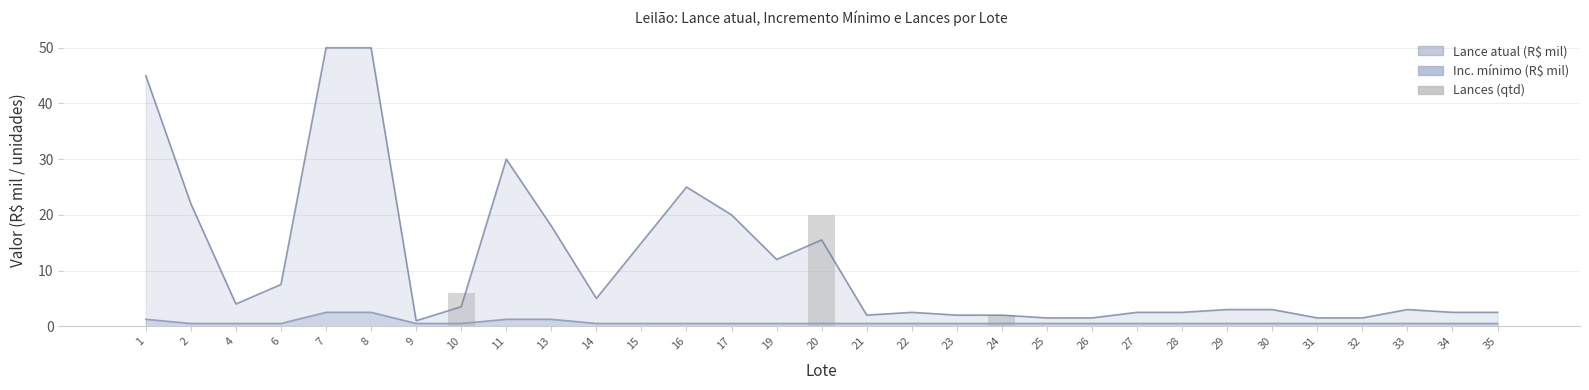

Reading right to left, list all the values displayed in this chart.

0	0	0	0	0	0	0	0	0	0	0	2	0	0	0	20	0	0	0	0	0	0	0	6	0	0	0	0	0	0	0